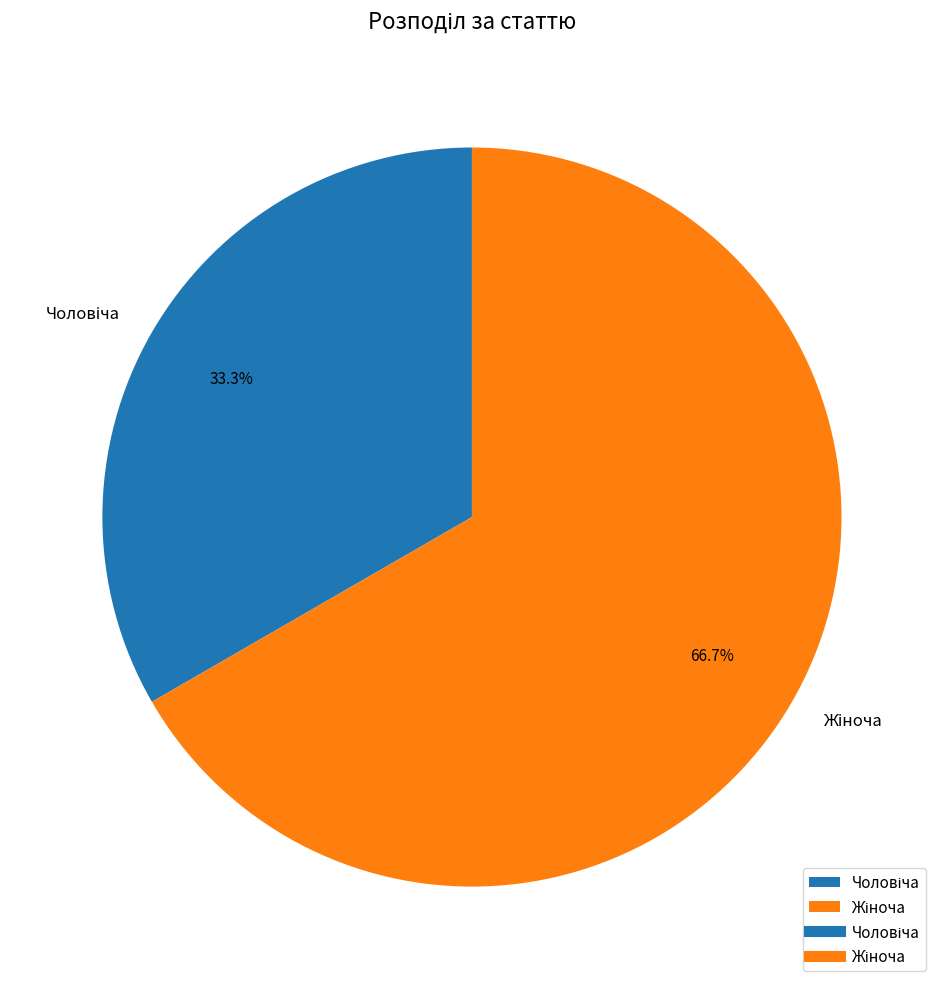

Does any single category account for the majority?

Yes